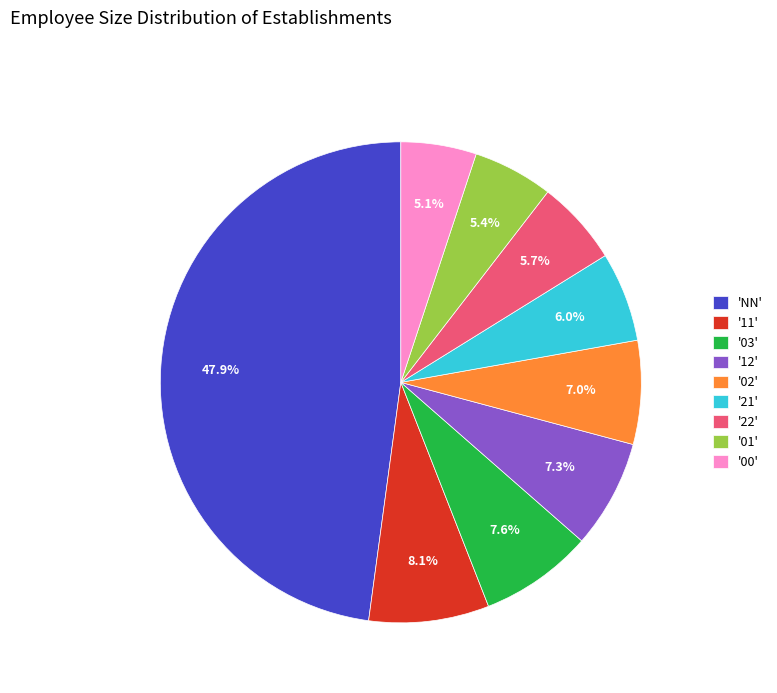

Is there any slice that represents more than half of the pie?

No